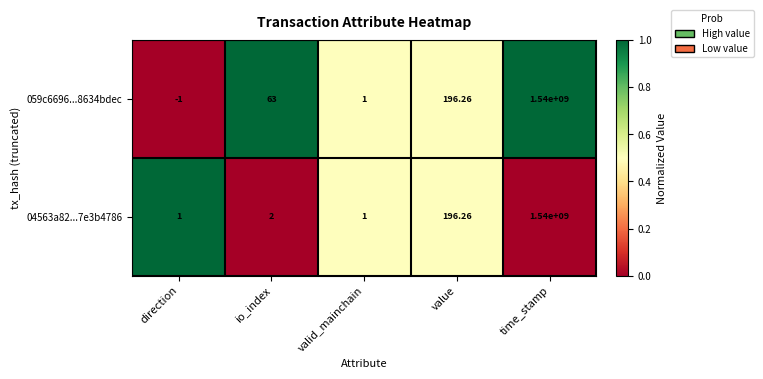

What is the difference between the highest and lowest values at time_stamp?

0.0